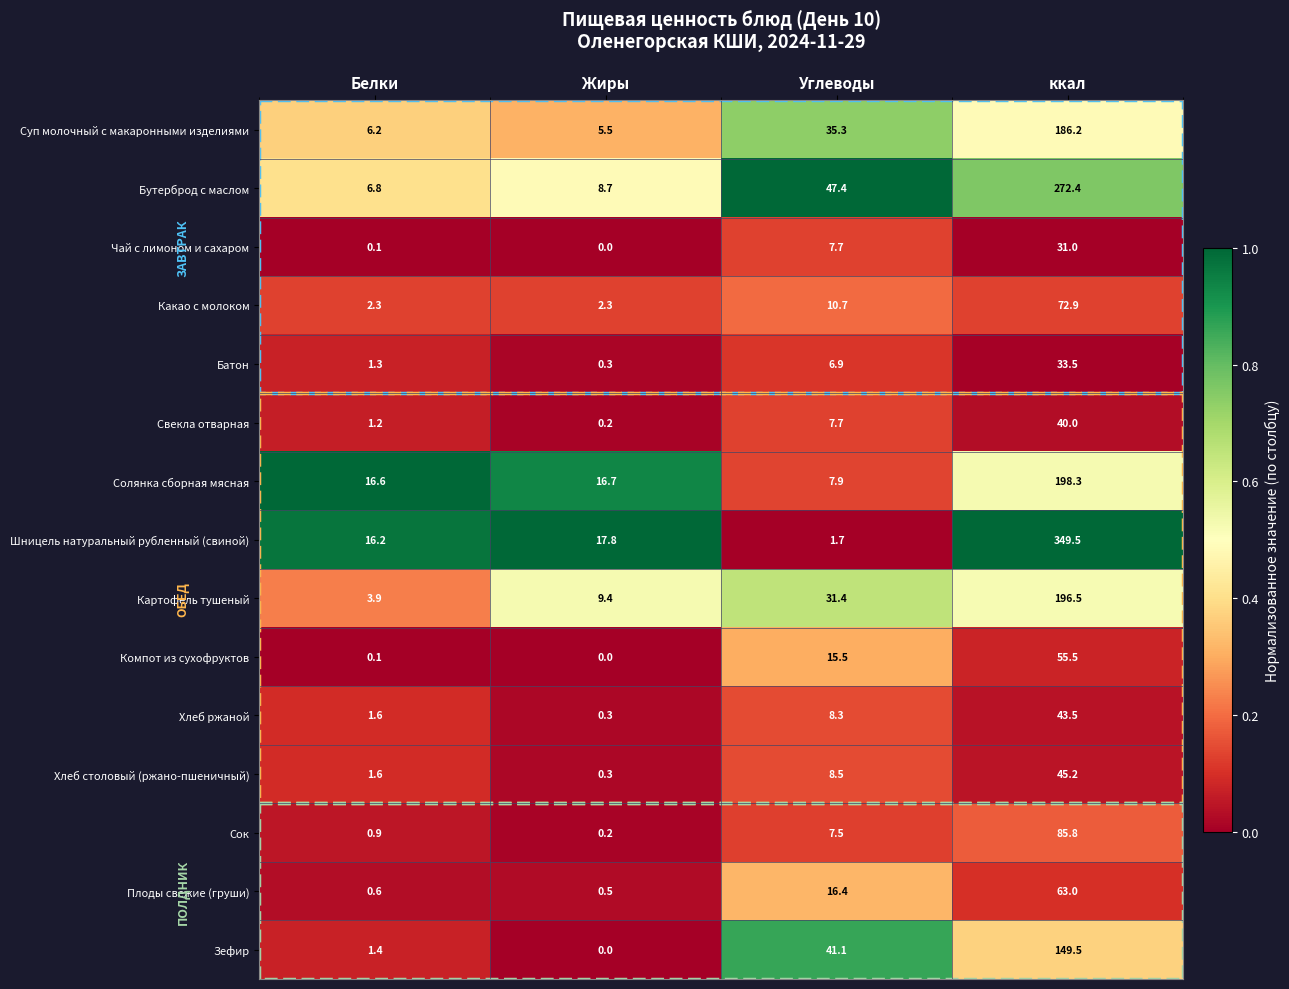

Where is Шницель натуральный рубленный (свиной) nearest to the value 175?

Жиры